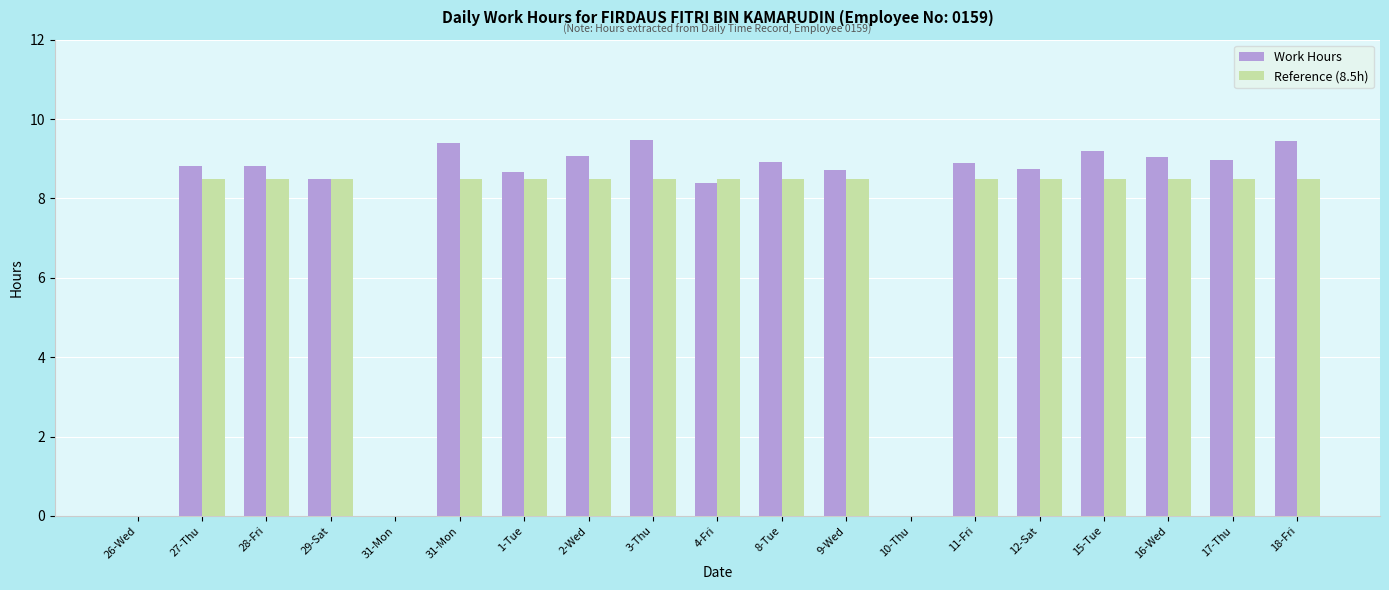

Reading left to right, transcribe all the data shown in this chart.

Work Hours: 0.0	8.8	8.8	8.5	0.0	9.4	8.7	9.1	9.5	8.4	8.9	8.7	0.0	8.9	8.7	9.2	9.0	9.0	9.5
Reference (8.5h): 0.0	8.5	8.5	8.5	0.0	8.5	8.5	8.5	8.5	8.5	8.5	8.5	0.0	8.5	8.5	8.5	8.5	8.5	8.5